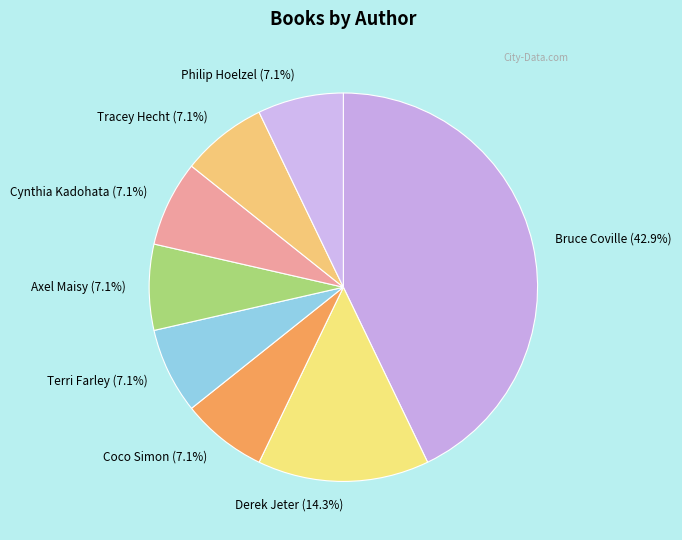

What portion of the pie excludes Axel Maisy?

92.9%